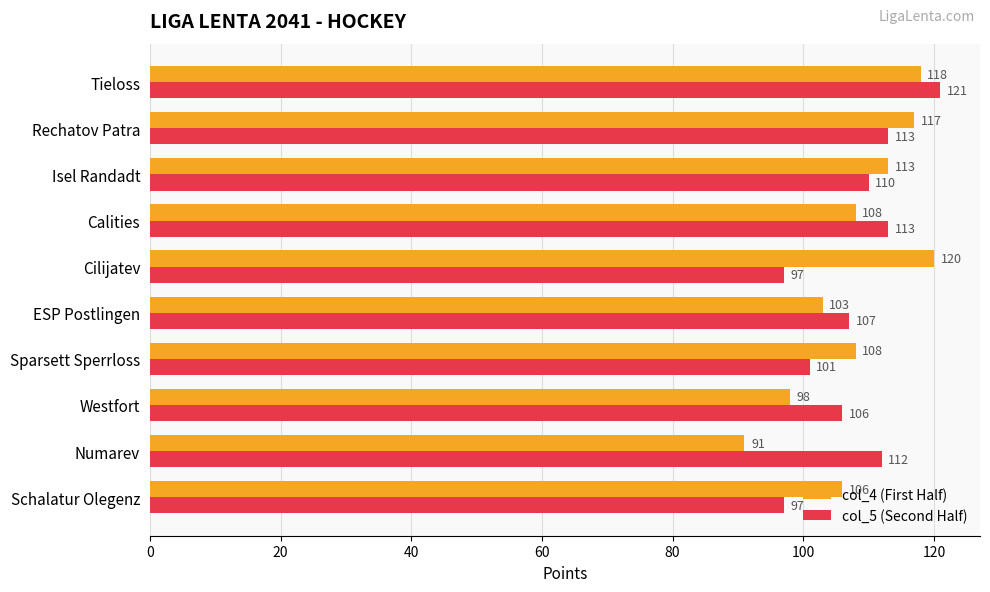

The col_5 (Second Half) series shows 67 at Calities. True or false?

False